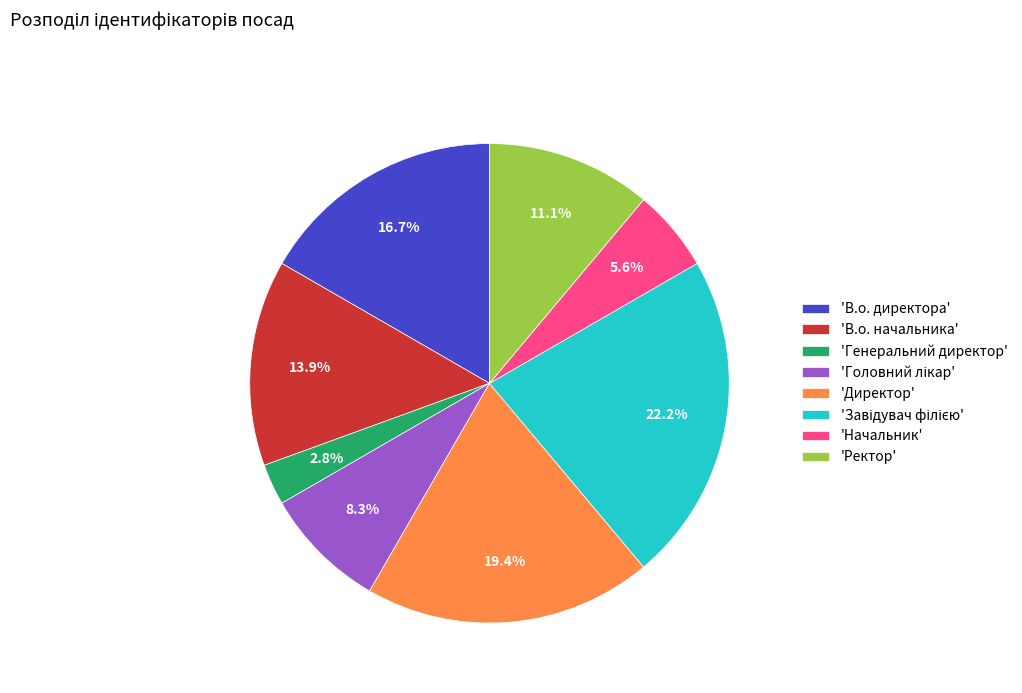

Approximately how many times larger is the value at 'Ректор' compared to 'В.о. начальника'?

0.8